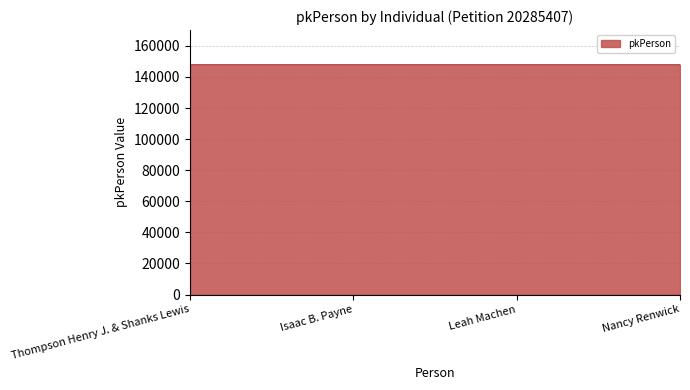

What is the ratio of the value at Thompson Henry J. & Shanks Lewis to the value at Nancy Renwick?

1.0